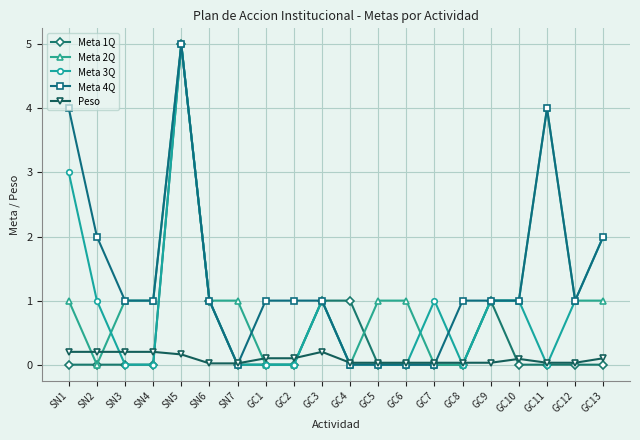

What position from the right is SN6?

15